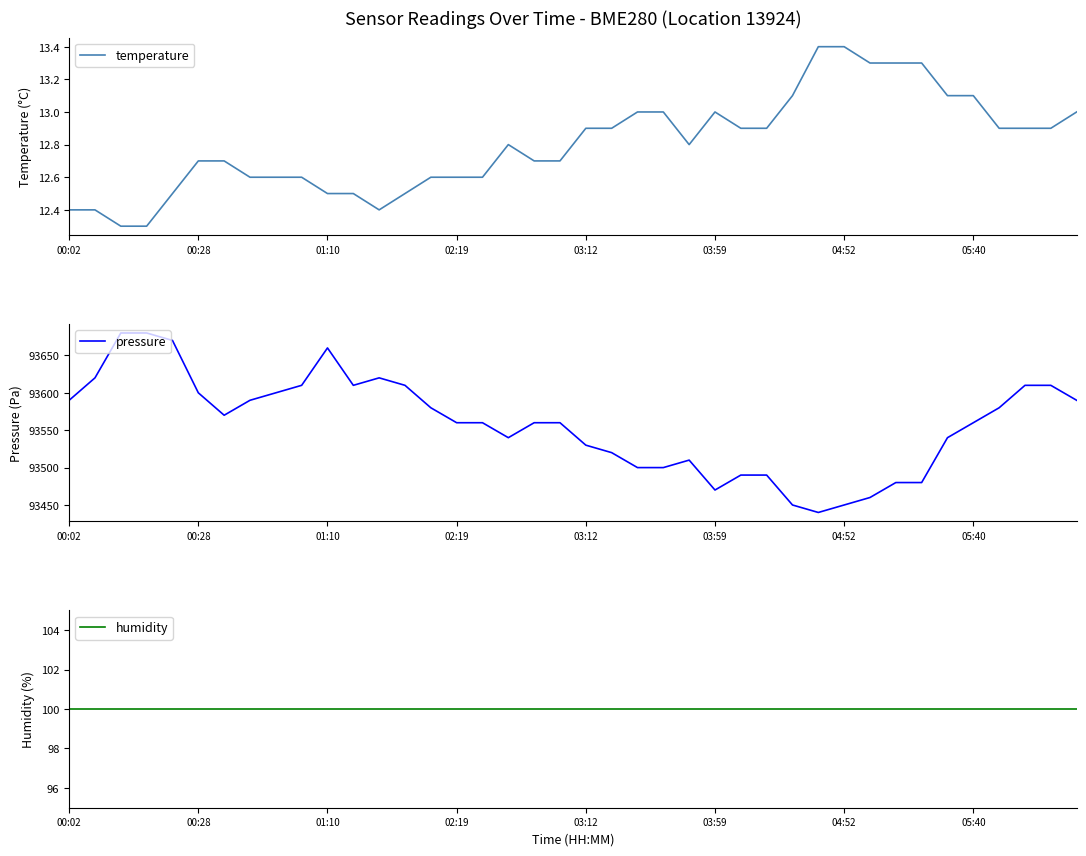

Does the chart have visible grid lines?

No